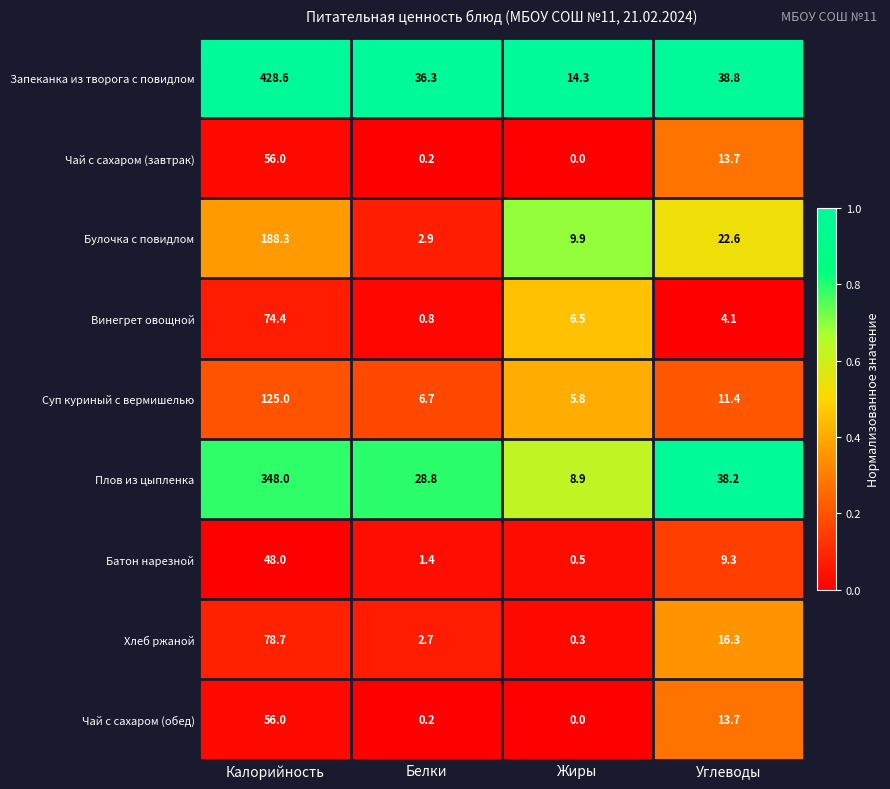

Which series has the largest total across all categories?

Запеканка из творога с повидлом